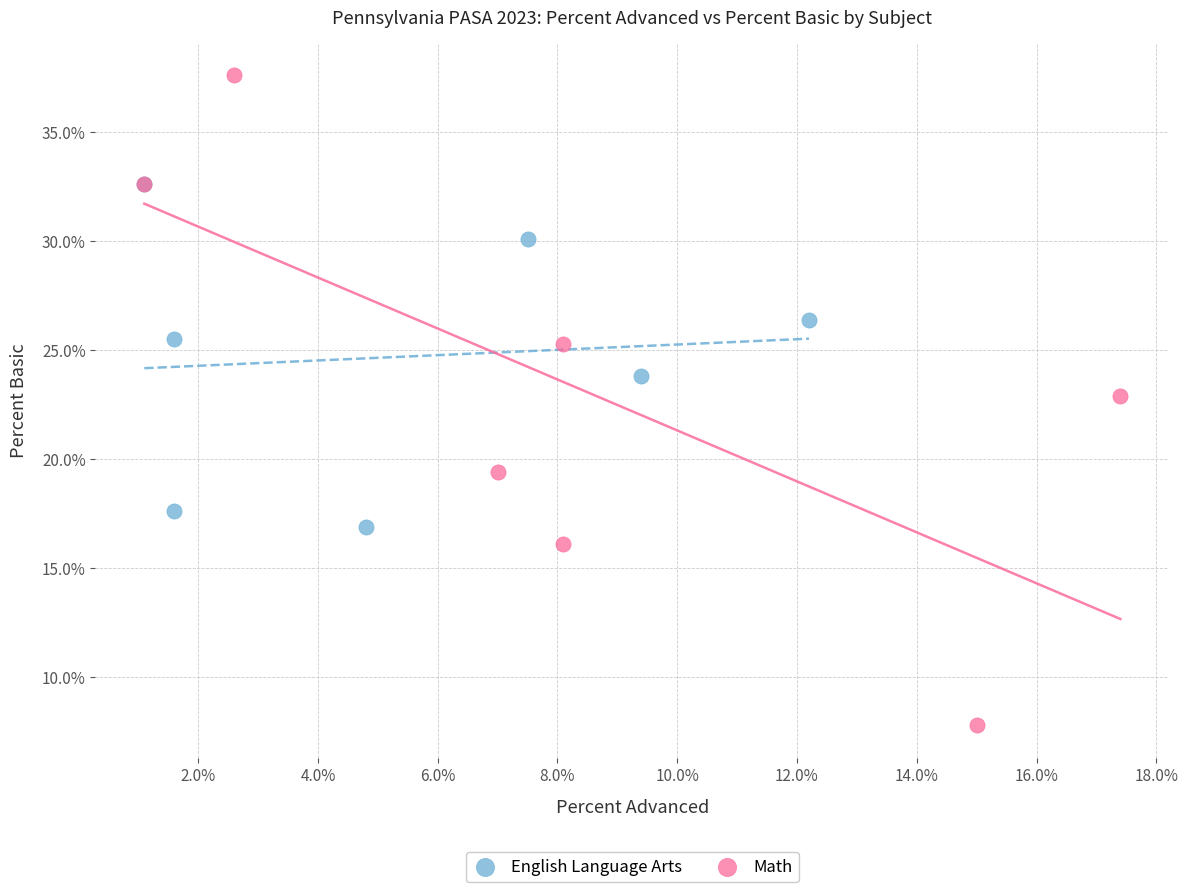

Which series has the largest Y range (max minus min)?

Math